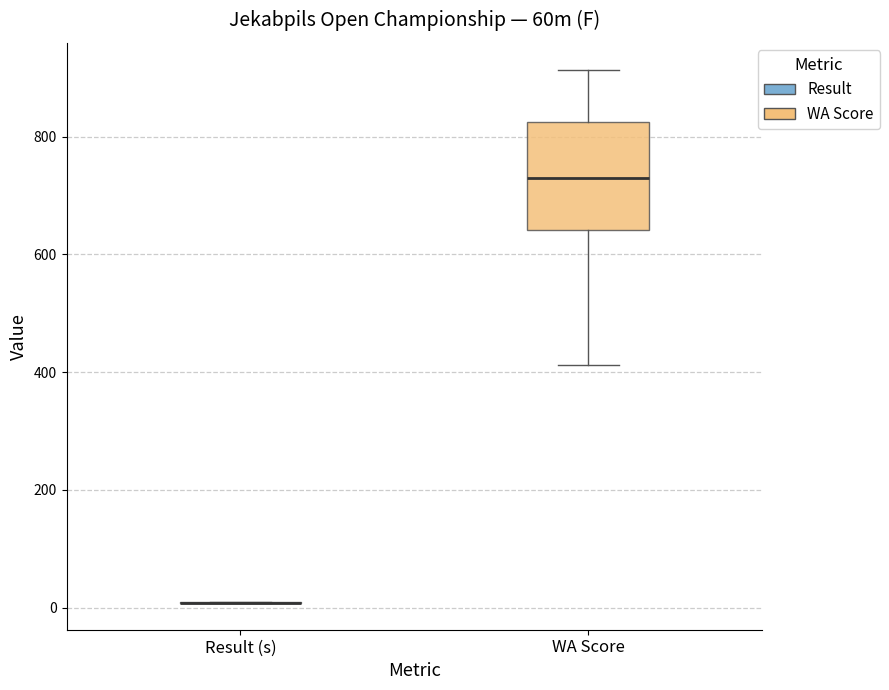

Reading left to right, read every box against the y-axis: the position of its median line, the range the box covers, and the ends of its whiskers. The values are not printed on the chart, so give them approximately, as read against the axis.

Result (s): box collapsed to a line at 0, whiskers 0 to 0
WA Score: median 740, box 640 to 820, whiskers 420 to 920